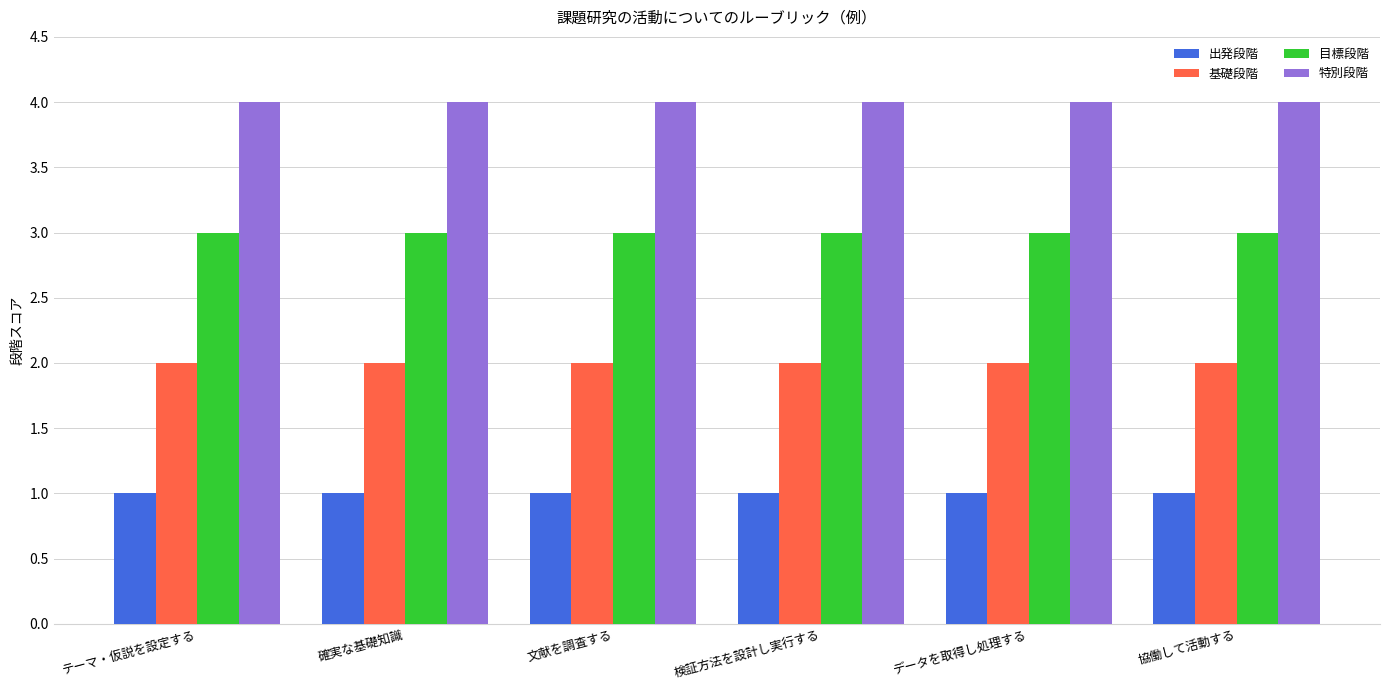

The 特別段階 series shows 1 at テーマ・仮説を設定する. True or false?

False